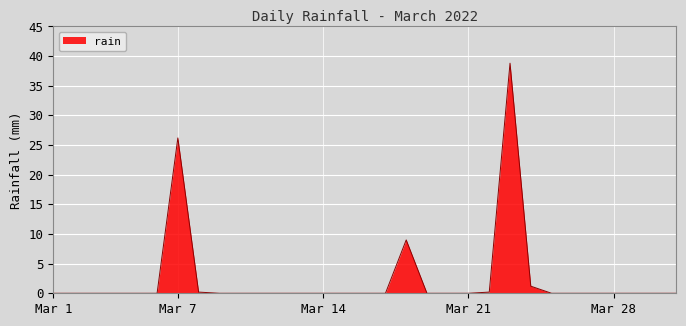

What is the difference between the maximum and minimum values?

38.8